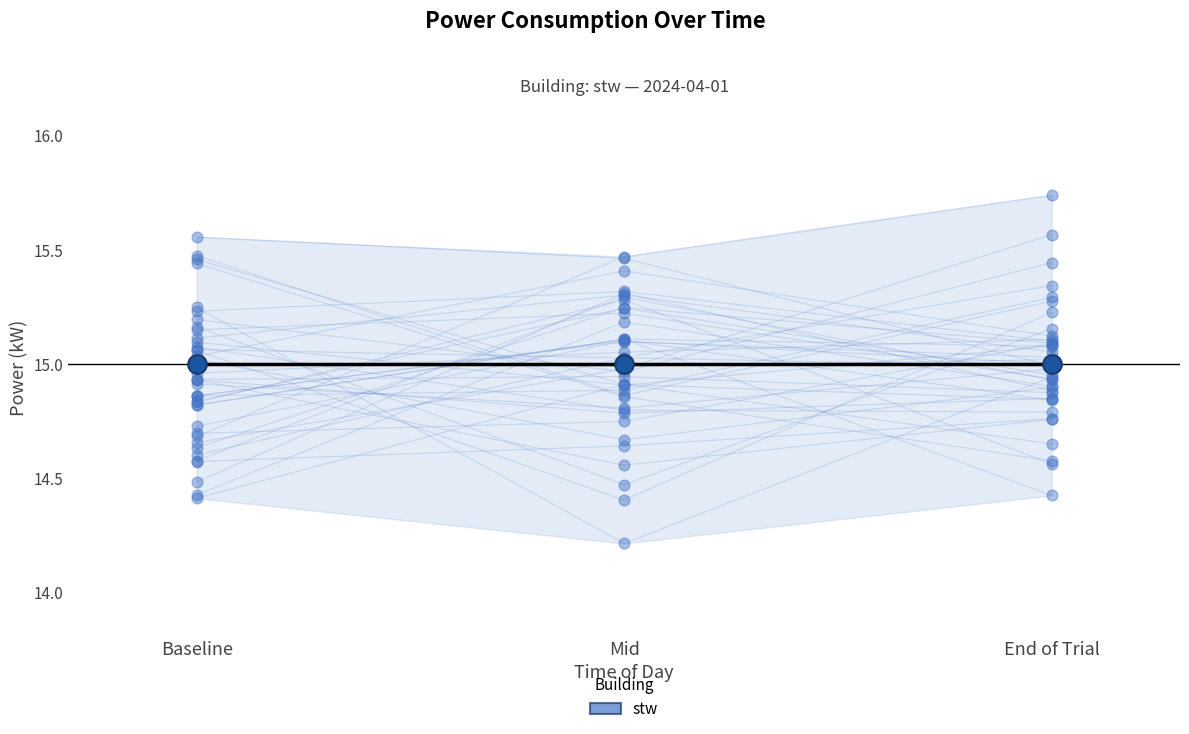

Which has a higher value, Baseline or Mid?

Mid